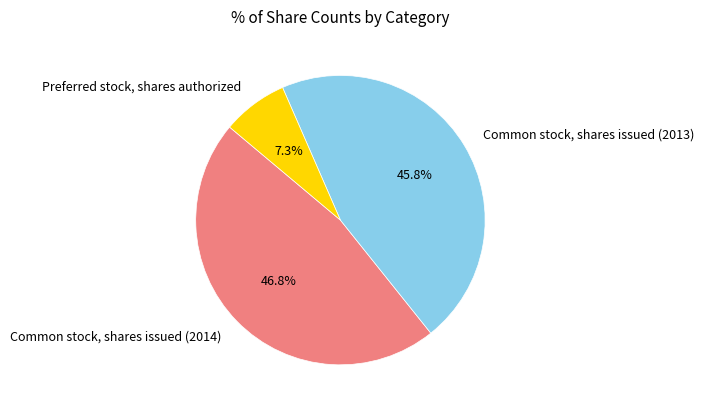

Between Common stock, shares issued (2014) and Preferred stock, shares authorized, which is larger?

Common stock, shares issued (2014)